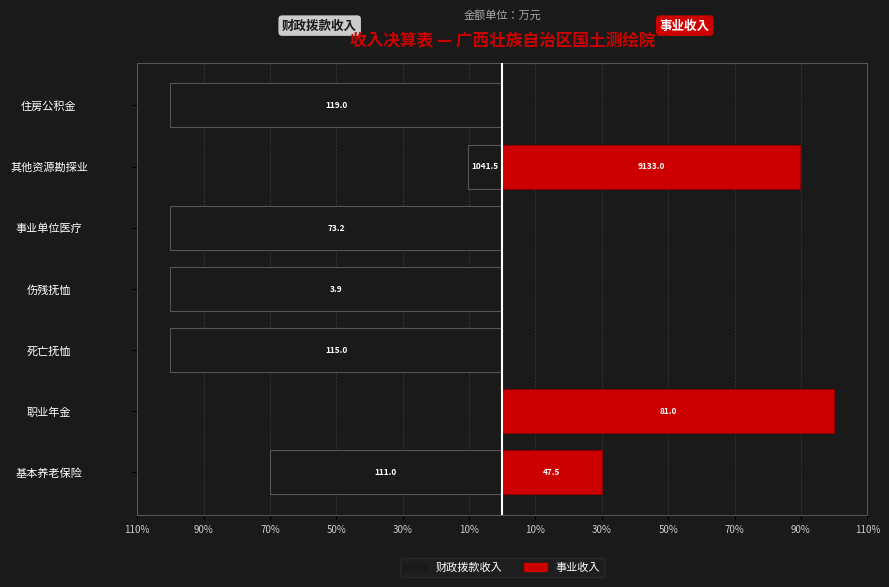

The value of 事业收入 at 伤残抚恤 is 58.8. True or false?

False